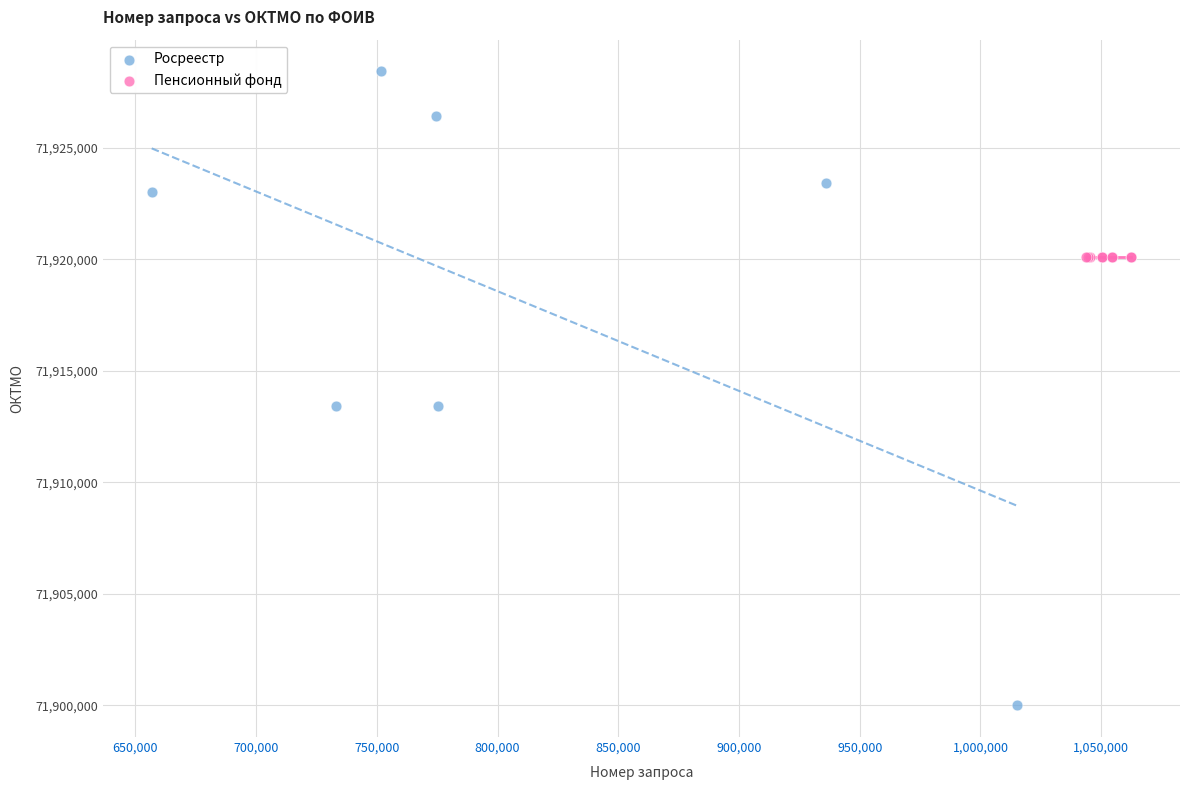

Which series contains the lowest Y value?

Росреестр